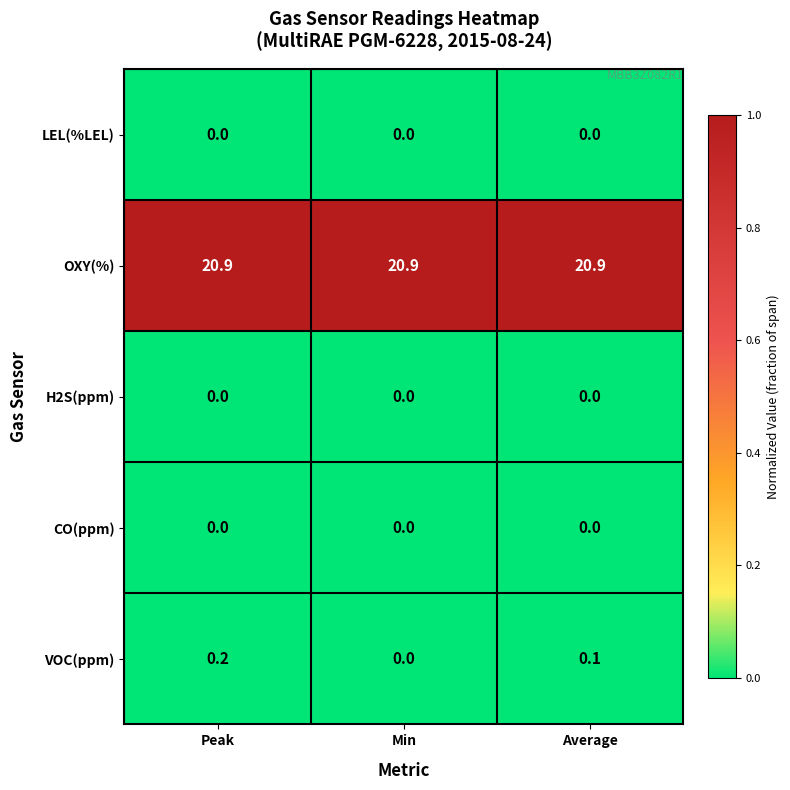

Reading left to right, list all the values displayed in this chart.

LEL(%LEL): Peak=0.0	Min=0.0	Average=0.0
OXY(%): Peak=20.9	Min=20.9	Average=20.9
H2S(ppm): Peak=0.0	Min=0.0	Average=0.0
CO(ppm): Peak=0.0	Min=0.0	Average=0.0
VOC(ppm): Peak=0.2	Min=0.0	Average=0.1